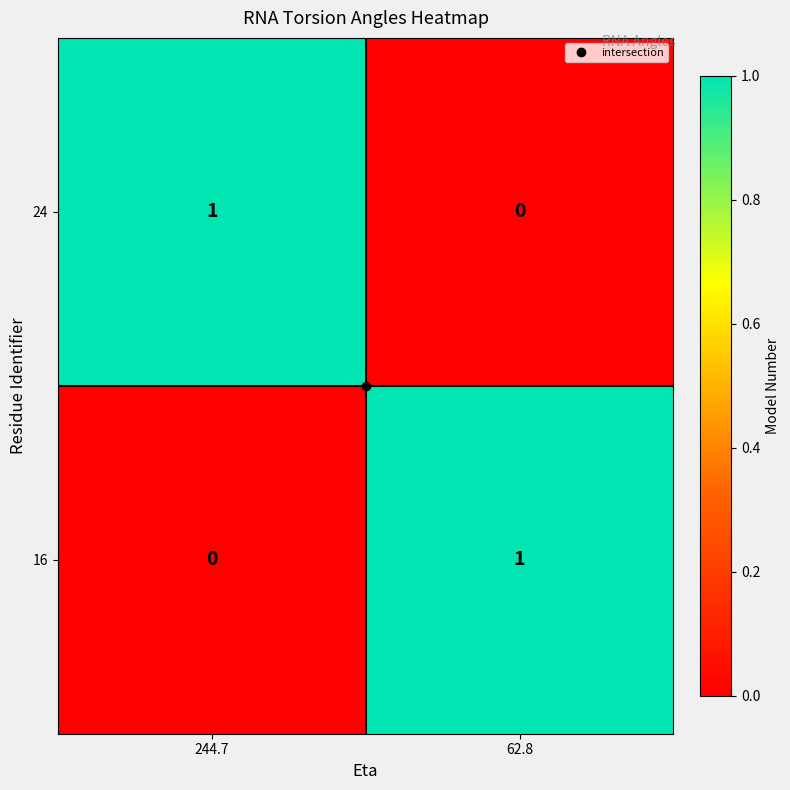

Is the value of 16 at 244.7 greater than the value of 24 at 244.7?

No